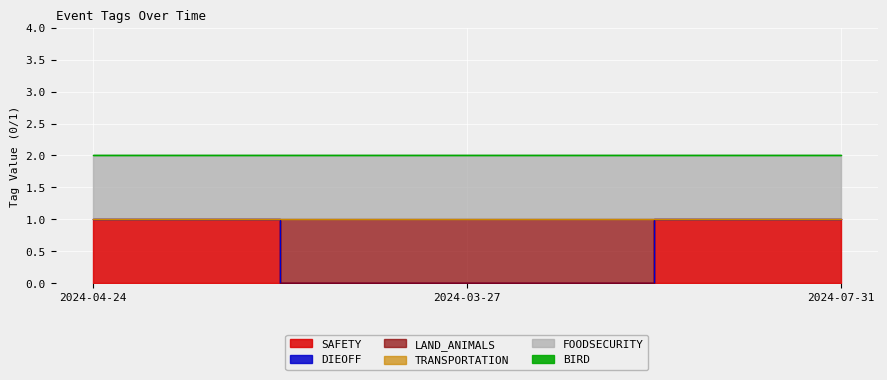

Reading left to right, list all the values displayed in this chart.

SAFETY: 2024-04-24=1	2024-03-27=0	2024-07-31=1
DIEOFF: 2024-04-24=0	2024-03-27=0	2024-07-31=0
LAND_ANIMALS: 2024-04-24=0	2024-03-27=1	2024-07-31=0
TRANSPORTATION: 2024-04-24=0	2024-03-27=0	2024-07-31=0
FOODSECURITY: 2024-04-24=1	2024-03-27=1	2024-07-31=1
BIRD: 2024-04-24=0	2024-03-27=0	2024-07-31=0